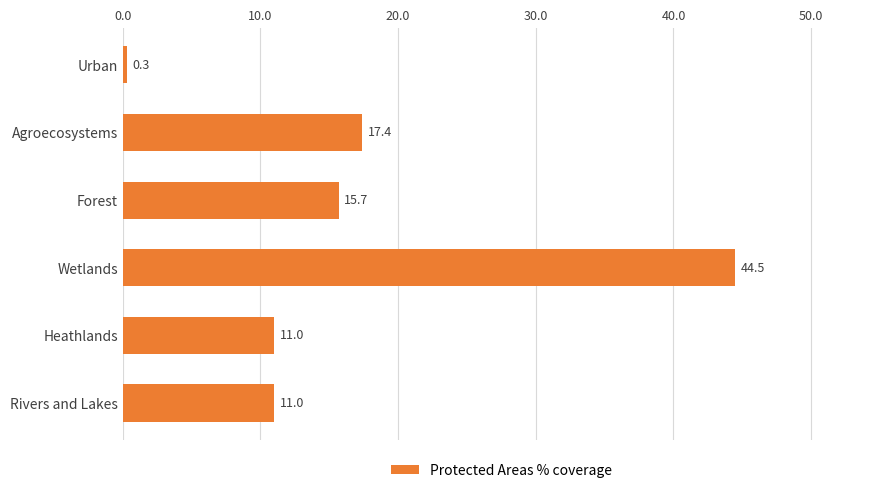

What is the label of the 4th bar from the top?

Wetlands